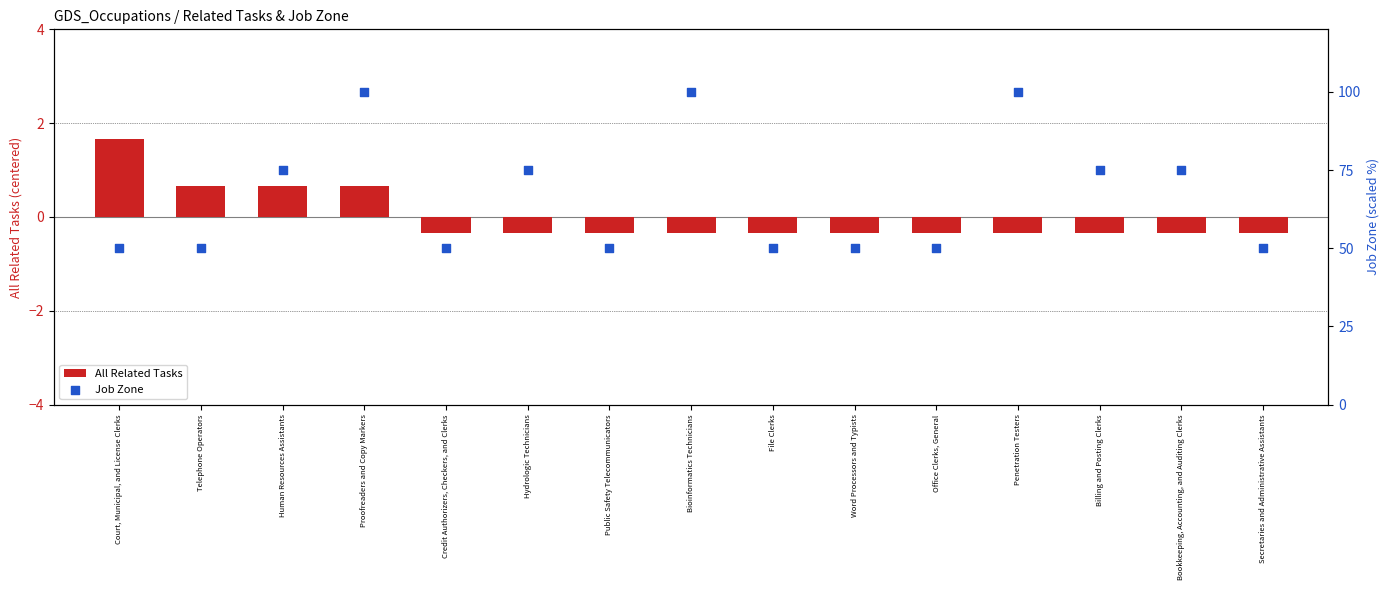

Is the value of Job Zone at Court, Municipal, and License Clerks greater than the value of All Related Tasks at Secretaries and Administrative Assistants?

Yes